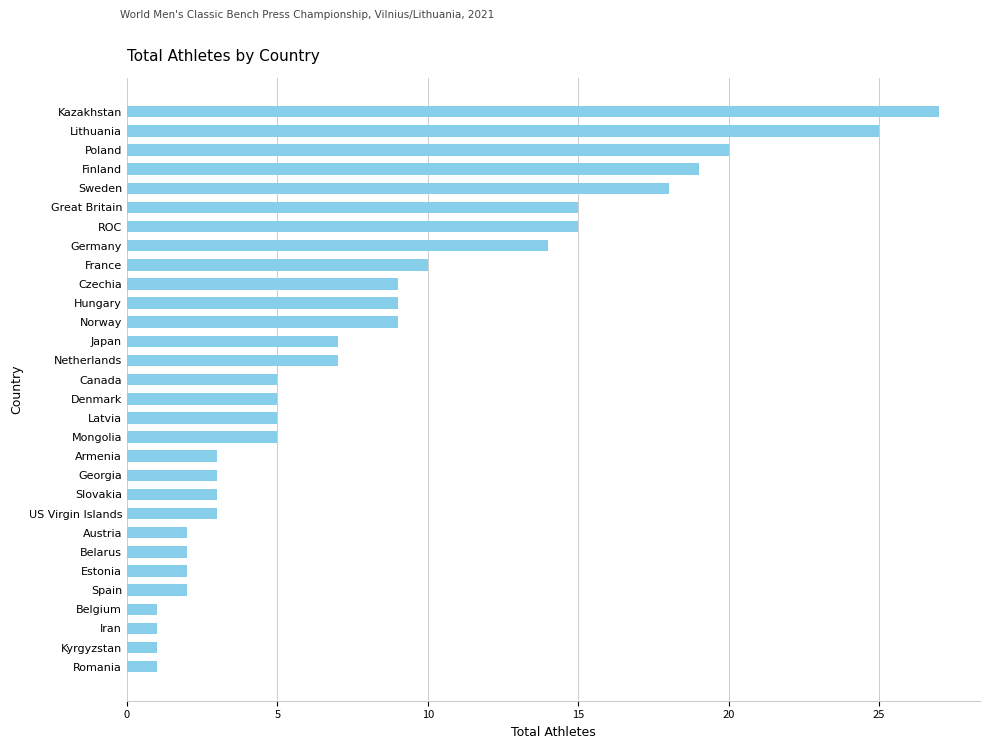

Are the bars horizontal?

Yes